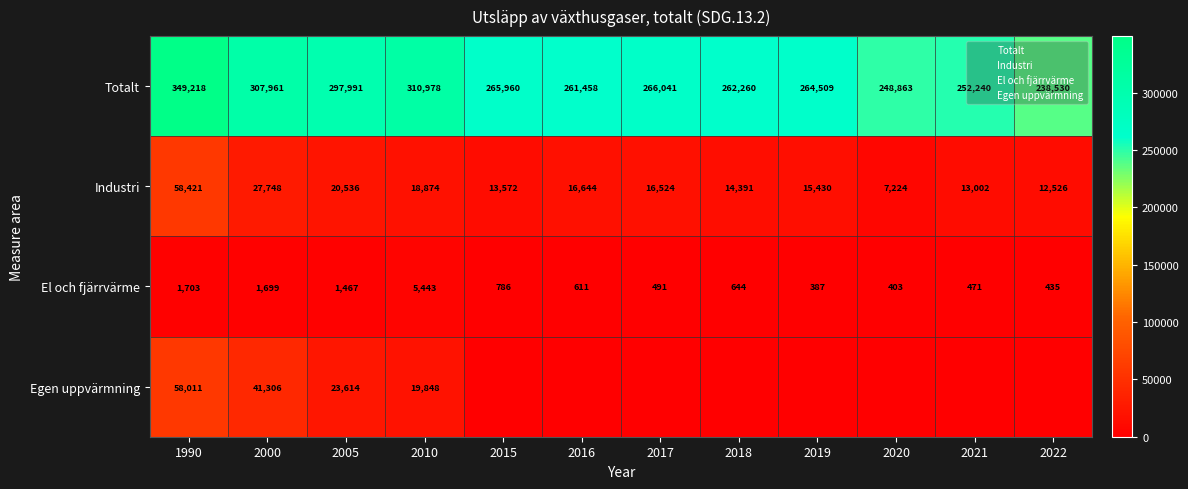

What is the maximum value for Industri?

58420.9